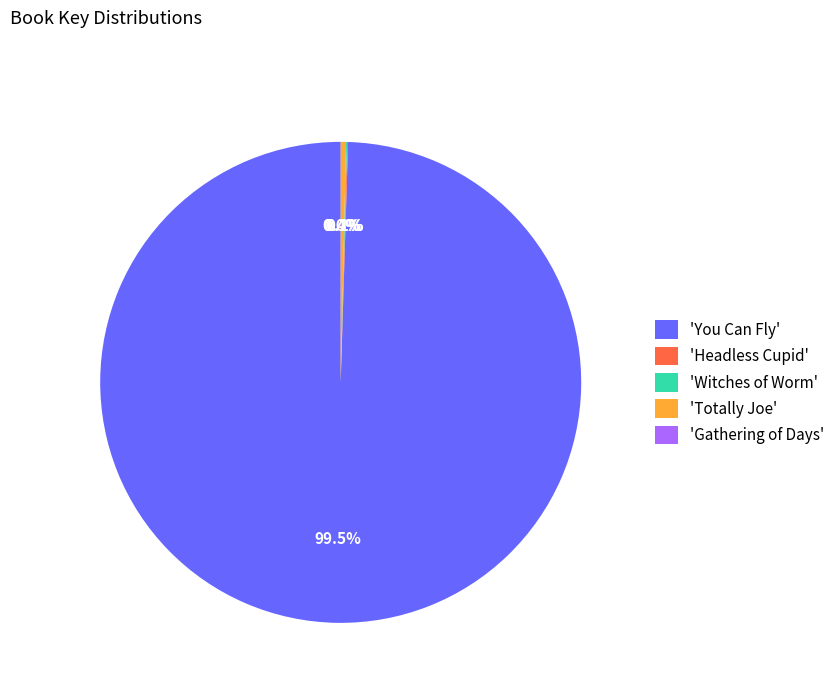

How much of the chart is everything except 'Totally Joe'?

99.6%